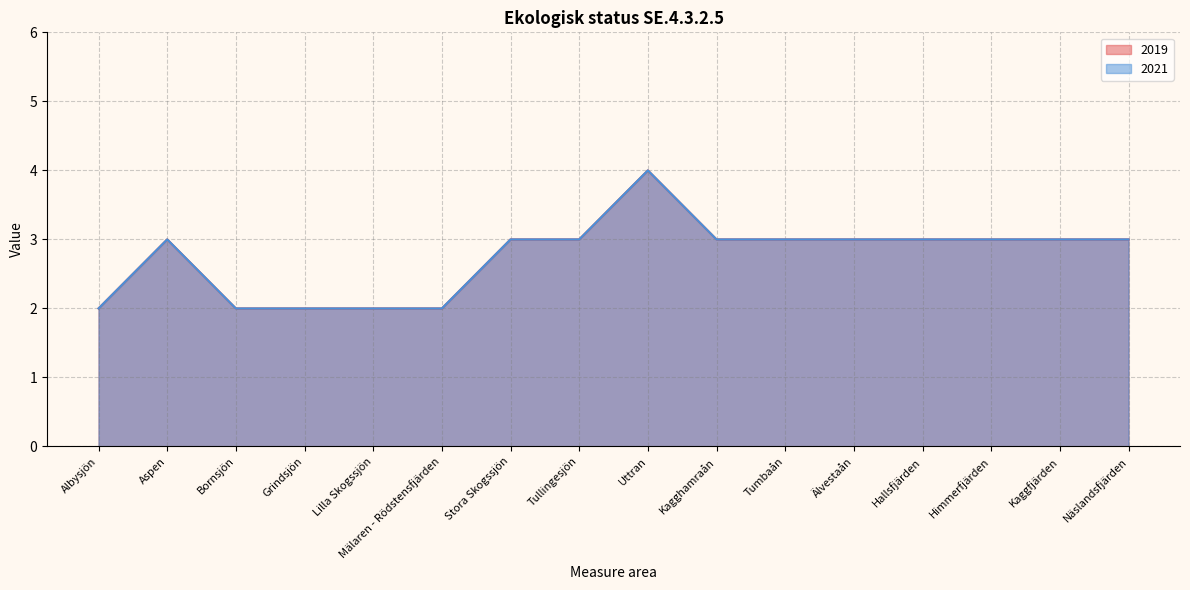

Reading left to right, transcribe all the data shown in this chart.

2019: Albysjön=2	Aspen=3	Bornsjön=2	Grindsjön=2	Lilla Skogssjön=2	Mälaren - Rödstensfjärden=2	Stora Skogssjön=3	Tullingesjön=3	Uttran=4	Kagghamraån=3	Tumbaån=3	Älvestaån=3	Hallsfjärden=3	Himmerfjärden=3	Kaggfjärden=3	Näslandsfjärden=3
2021: Albysjön=2	Aspen=3	Bornsjön=2	Grindsjön=2	Lilla Skogssjön=2	Mälaren - Rödstensfjärden=2	Stora Skogssjön=3	Tullingesjön=3	Uttran=4	Kagghamraån=3	Tumbaån=3	Älvestaån=3	Hallsfjärden=3	Himmerfjärden=3	Kaggfjärden=3	Näslandsfjärden=3